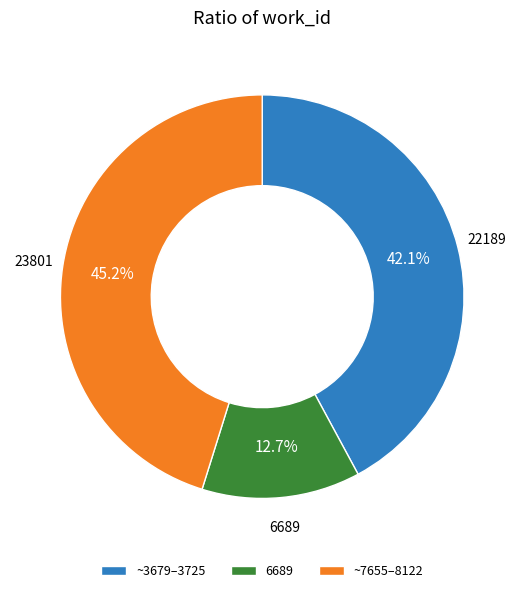

Which has a higher value, 6689 or ~7655–8122?

~7655–8122